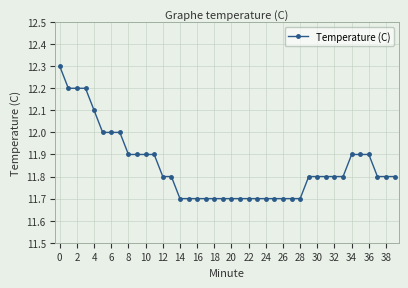

What is the value of the 4th point from the left?

12.2